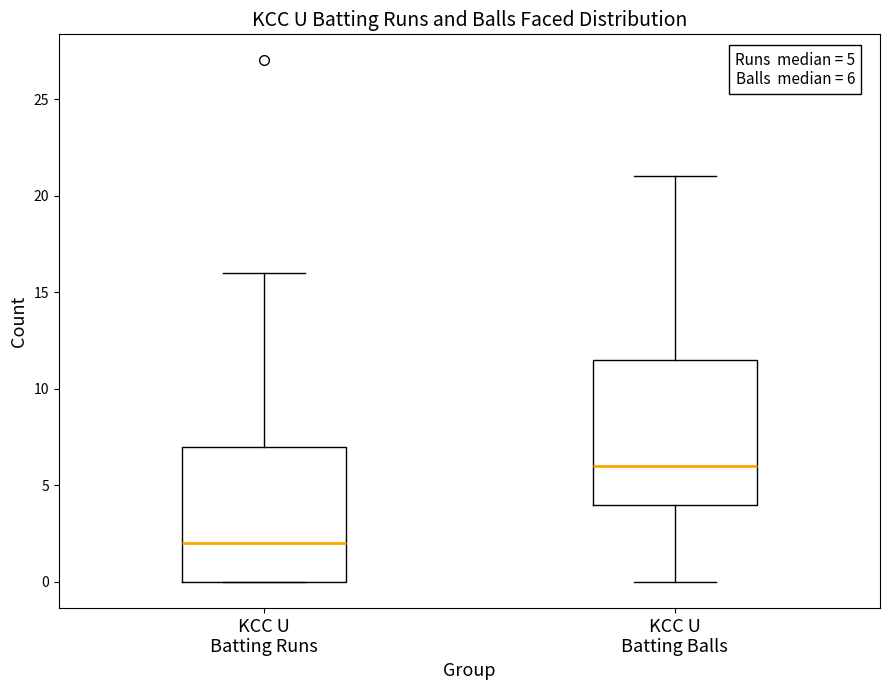

Comparing the boxes themselves (not the whiskers), which one is the tallest?

KCC U Batting Balls